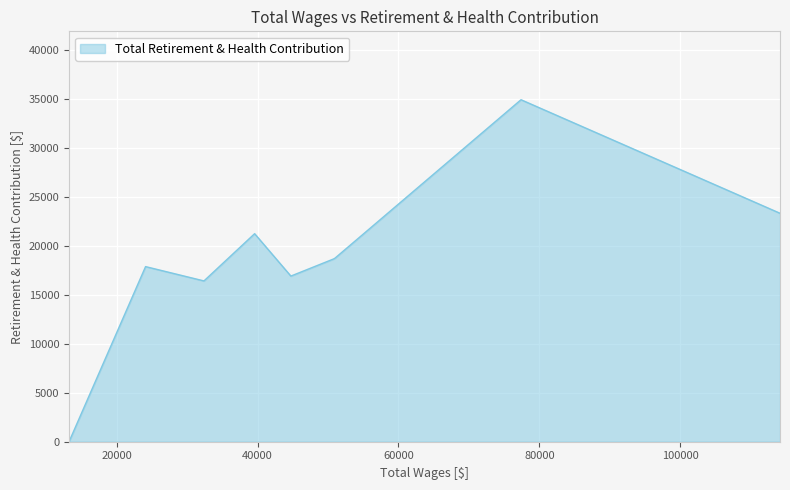

What is the maximum value shown in the chart?

34922